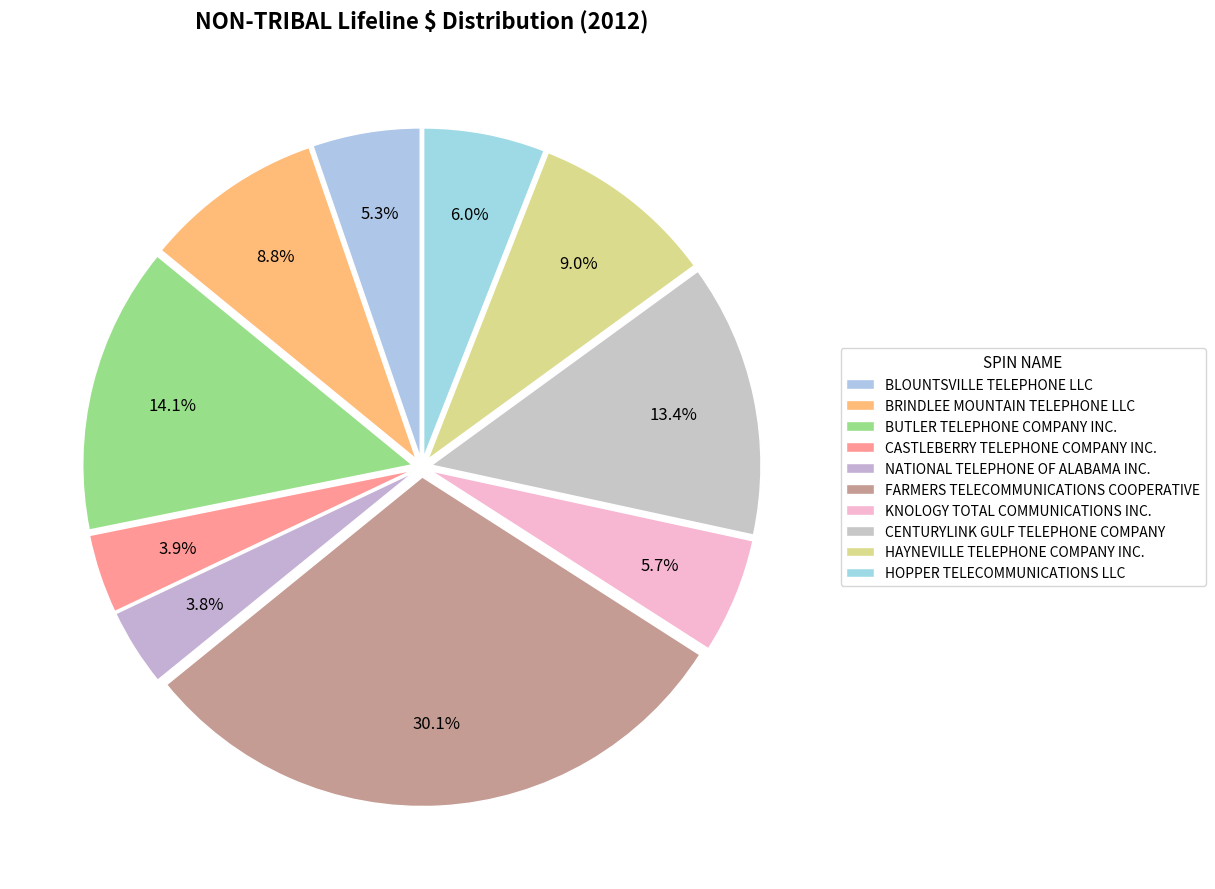

The BUTLER TELEPHONE COMPANY INC. slice represents 9% of the pie. True or false?

False